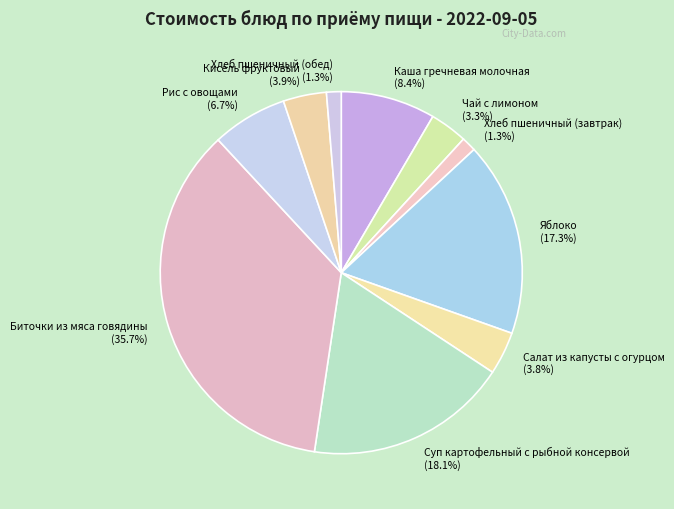

How many slices are in this pie chart?

10